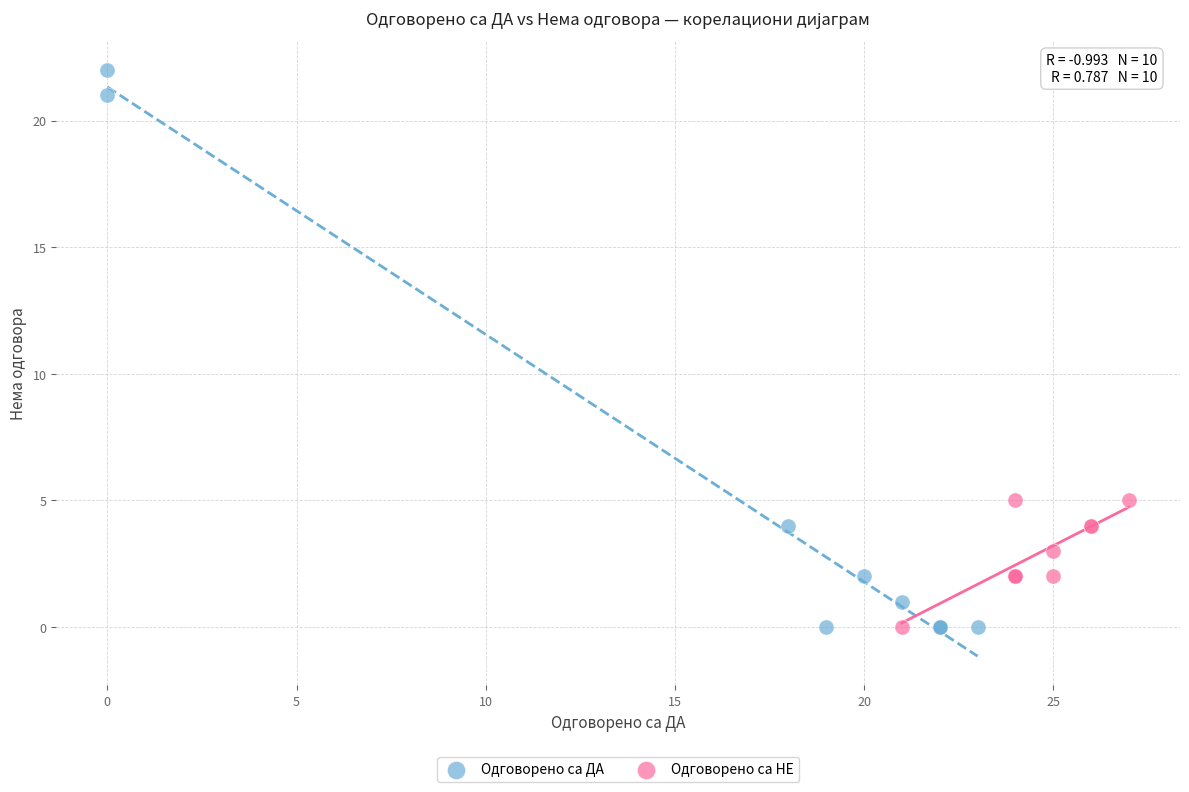

Which series has the largest Y range (max minus min)?

Одговорено са ДА